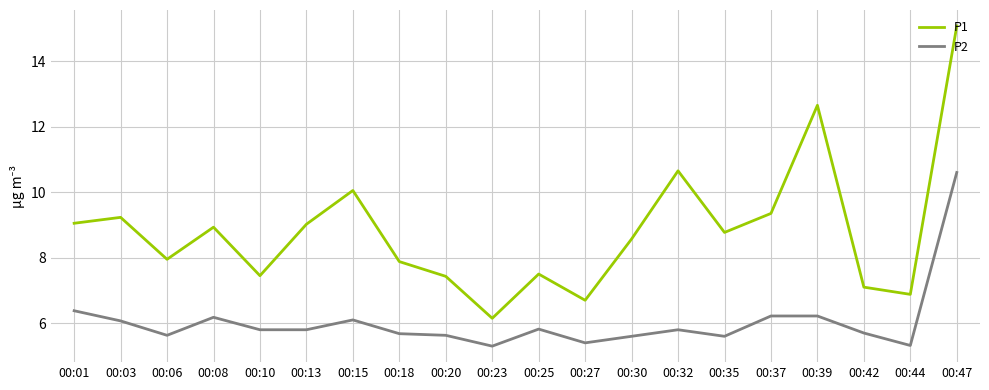

What are all the series names shown in the legend?

P1, P2